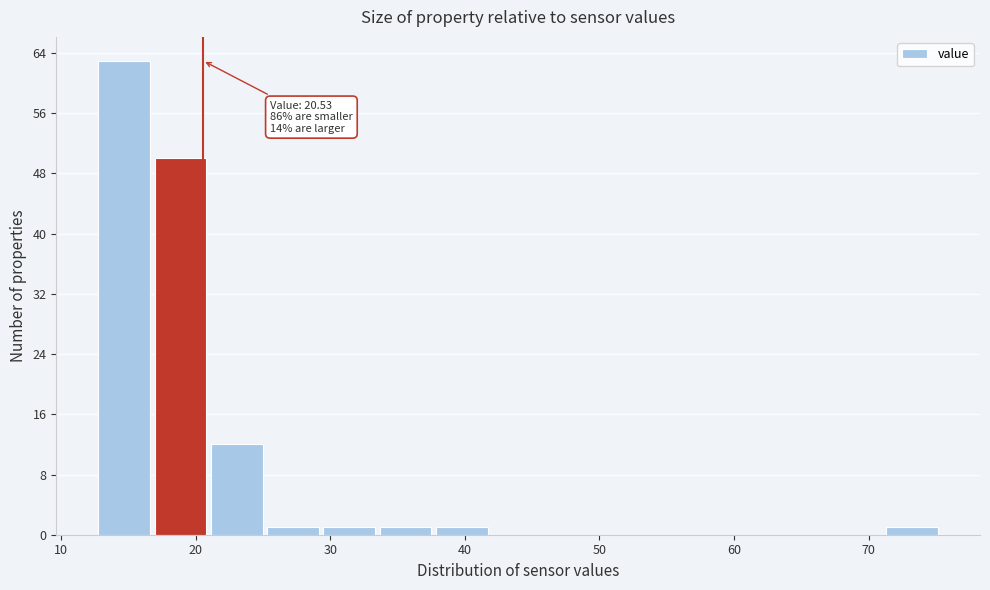

Which range on the x-axis has the tallest bar?

13 to 17